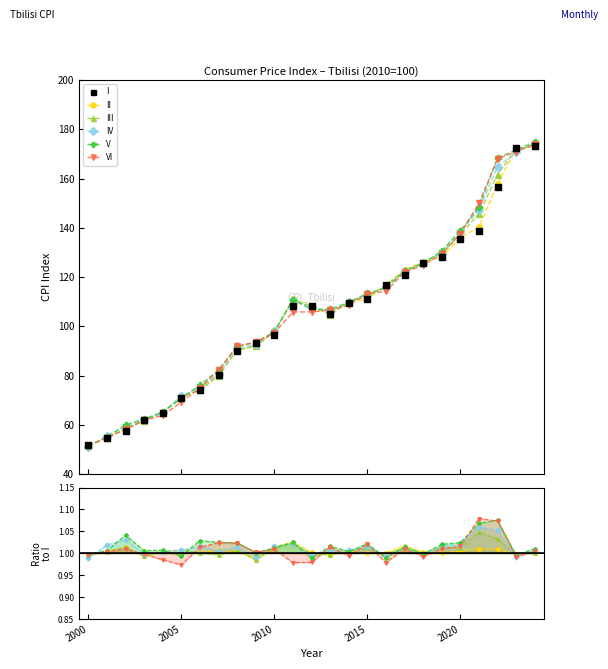

In I, how many points are higher than both neighbors (excluding endpoints)?

1